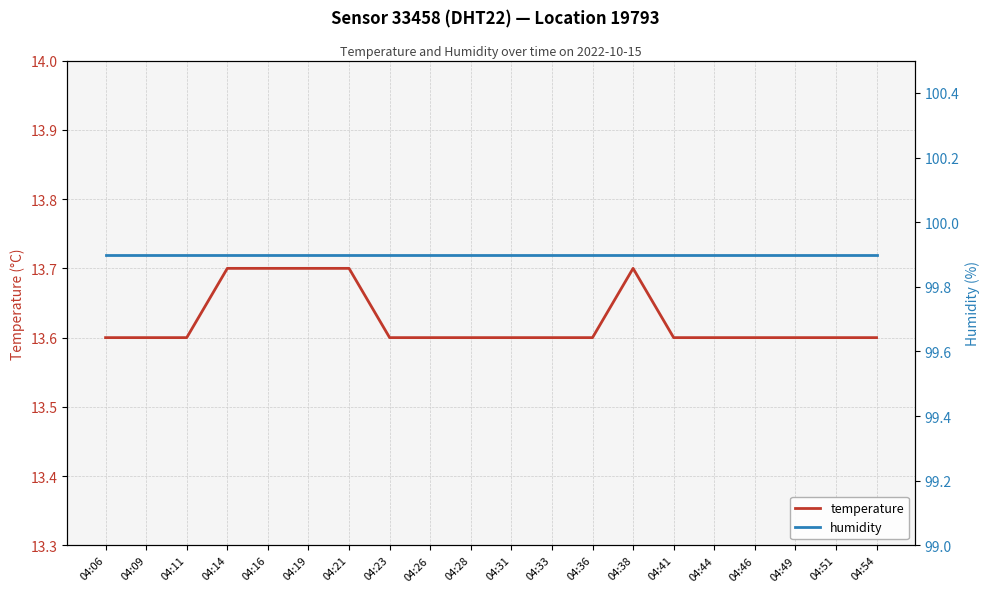

Which series has the widest spread of values?

temperature